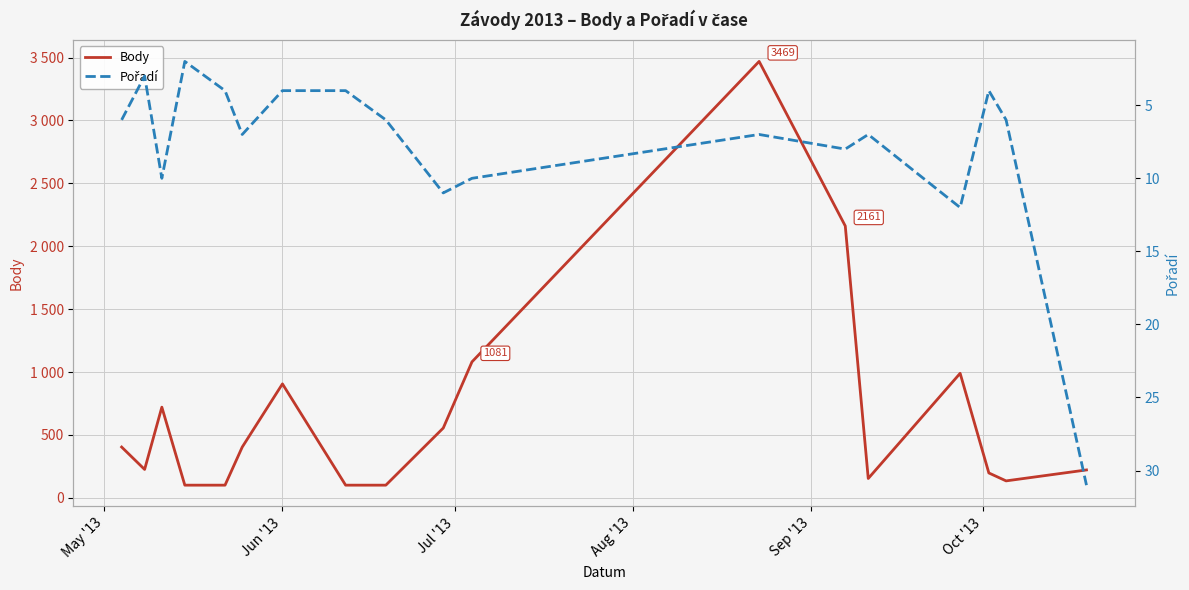

What is the sum of all Pořadí values?

142